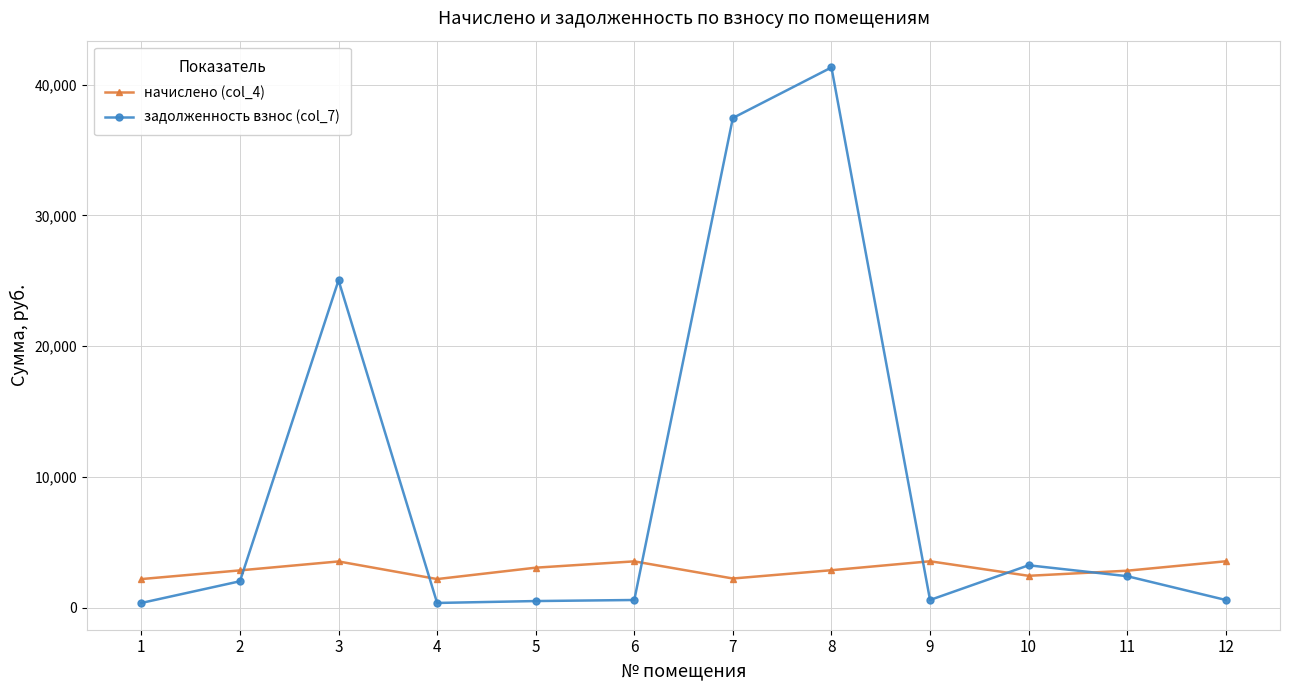

What is the value of the начислено (col_4) point at the 6th from the left?

3545.9